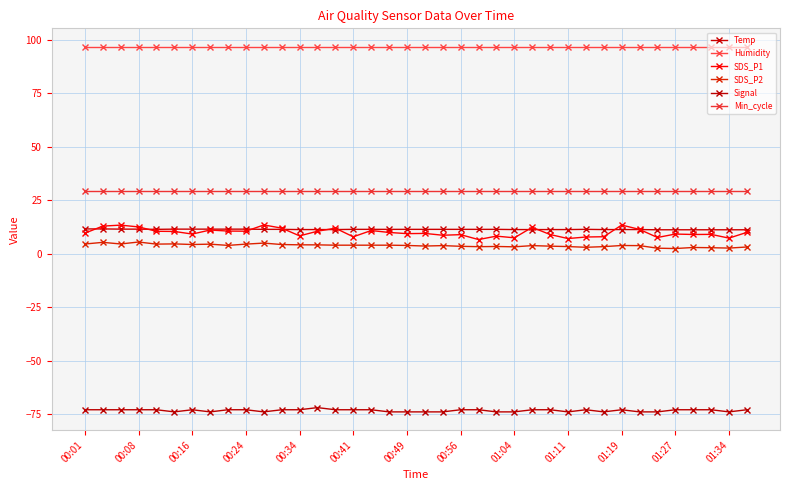

What is the sum of all SDS_P1 values?

371.8